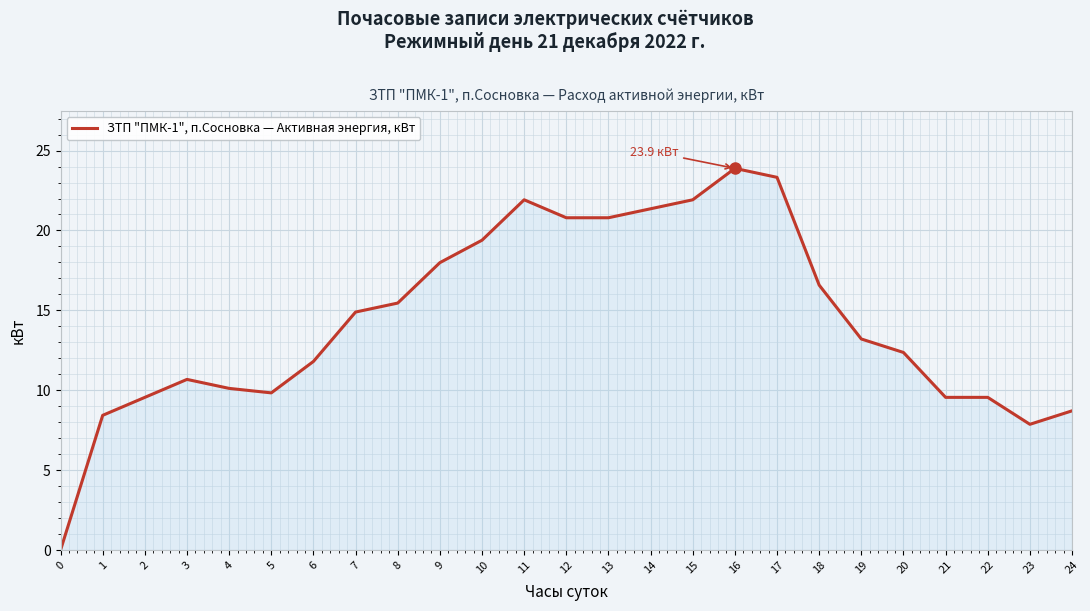

The value at 23 is 4.1. True or false?

False